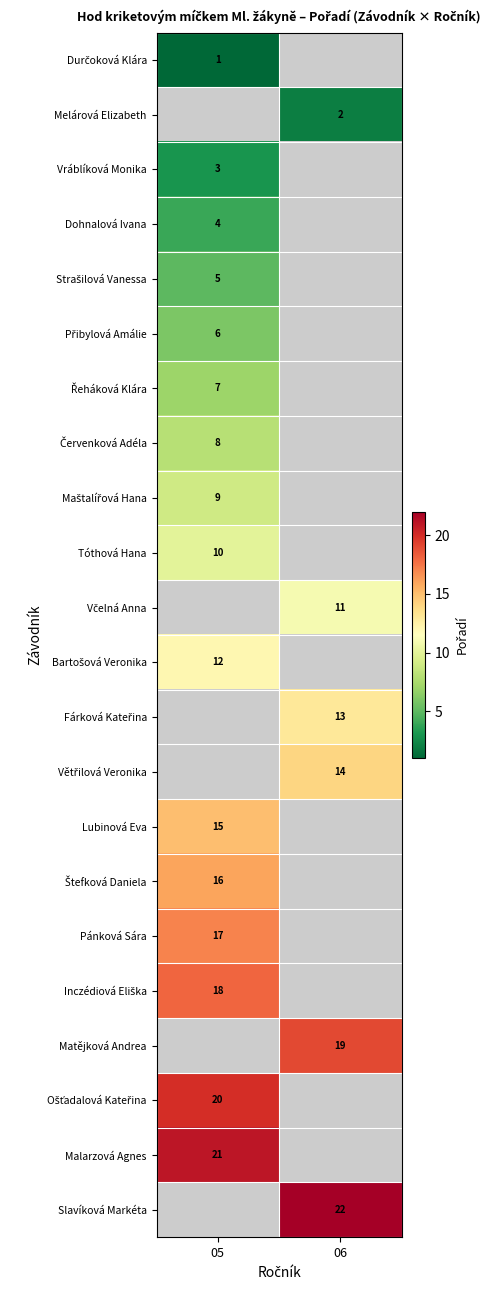

The Pánková Sára series shows 17 at 05. True or false?

True